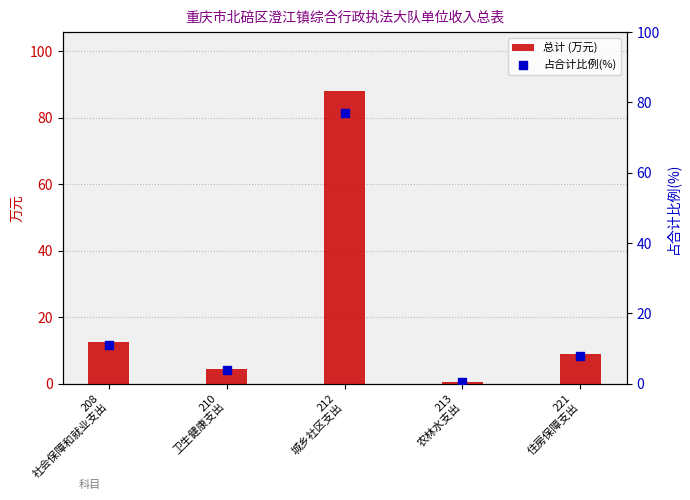

What is the total value across all series at 212
城乡社区支出?

165.2